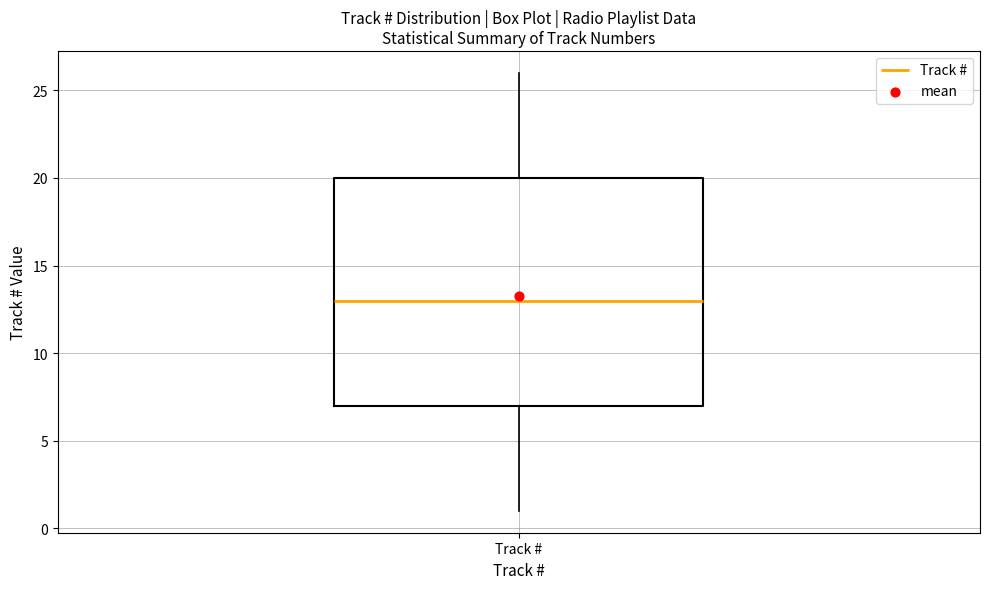

Read this box plot against the y-axis: the position of the median line, the range covered by the box, and the ends of both whiskers. The values are not printed on the chart, so give them approximately, as read against the axis.

median 13, box 7 to 20, whiskers 1 to 26